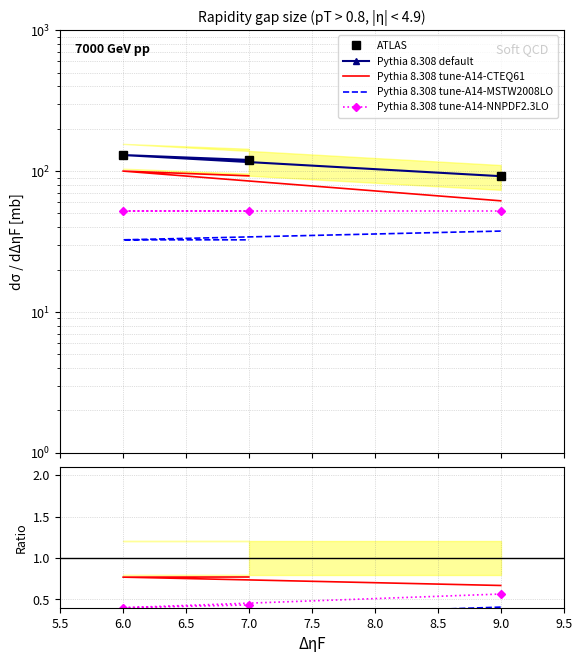

What is the maximum value shown in the chart?

130.0